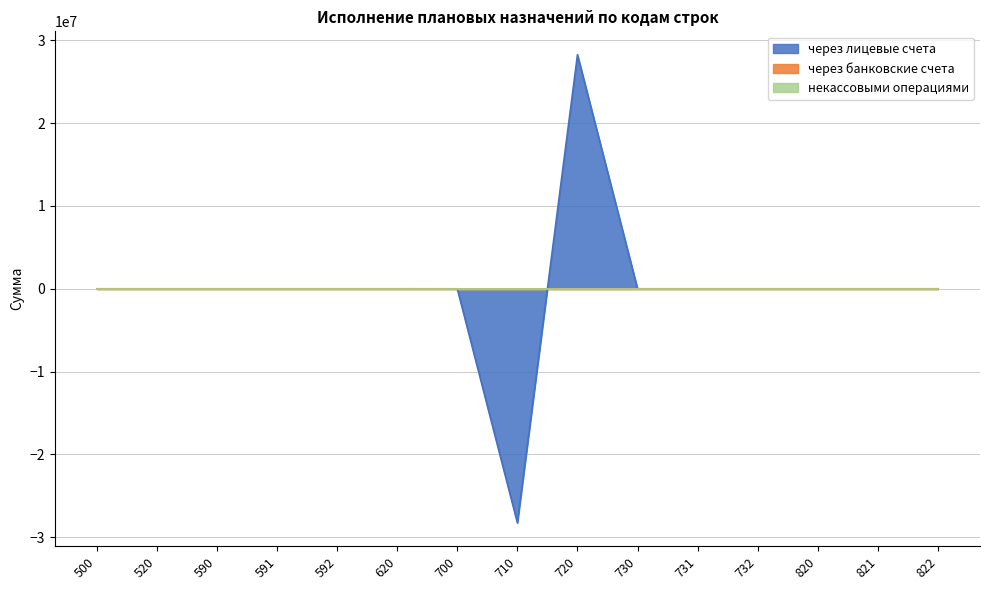

True or false: некассовыми операциями has more than 1 interior local peaks.

False